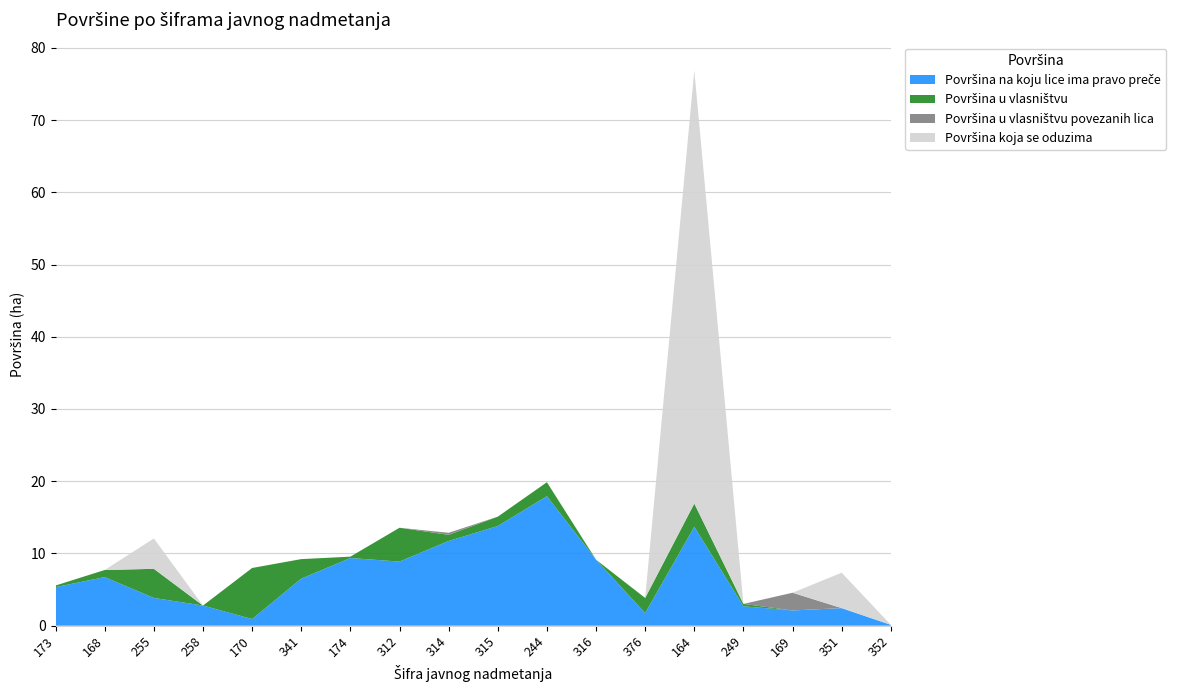

Reading left to right, what are all the values shown in this chart?

Površina na koju lice ima pravo preče: 173=5.3	168=6.7	255=3.8	258=2.8	170=0.9	341=6.5	174=9.4	312=8.9	314=11.7	315=13.8	244=17.9	316=9.1	376=1.7	164=13.7	249=2.7	169=2.1	351=2.4	352=0.1
Površina u vlasništvu: 173=0.2	168=1.0	255=4.0	258=0.0	170=7.1	341=2.7	174=0.2	312=4.7	314=0.8	315=1.3	244=1.9	316=0.0	376=2.1	164=3.2	249=0.3	169=0.0	351=0.0	352=0.0
Površina u vlasništvu povezanih lica: 173=0.0	168=0.0	255=0.0	258=0.0	170=0.0	341=0.0	174=0.0	312=0.0	314=0.3	315=0.0	244=0.0	316=0.0	376=0.0	164=0.0	249=0.0	169=2.5	351=0.0	352=0.0
Površina koja se oduzima: 173=0.0	168=0.0	255=4.2	258=0.0	170=0.0	341=0.0	174=0.0	312=0.0	314=0.0	315=0.0	244=0.0	316=0.0	376=0.0	164=60.0	249=0.0	169=0.0	351=4.9	352=0.0